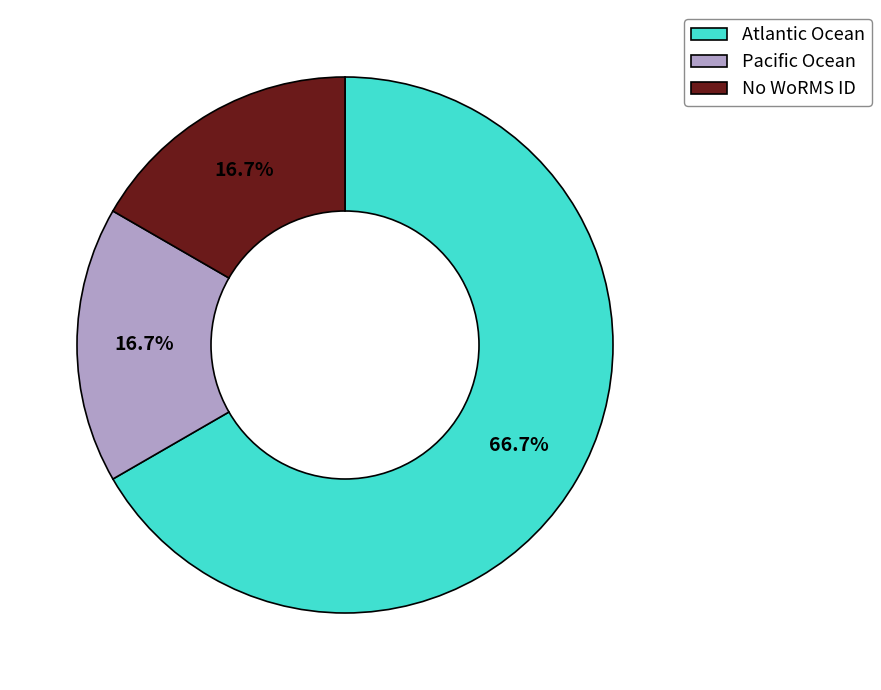

What percentage do Pacific Ocean and Atlantic Ocean together represent?

83.3%